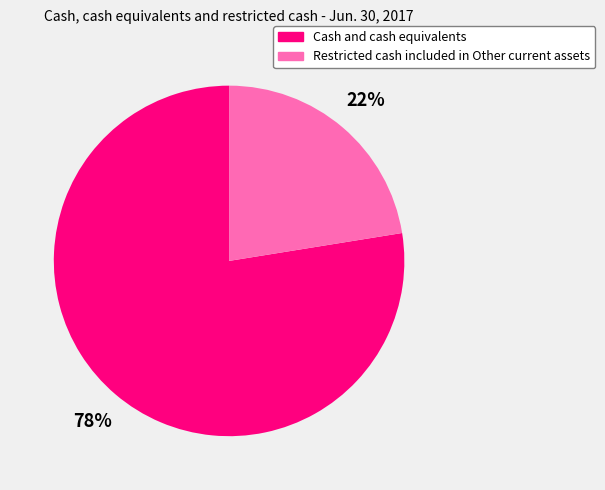

Is there any slice that represents more than half of the pie?

Yes